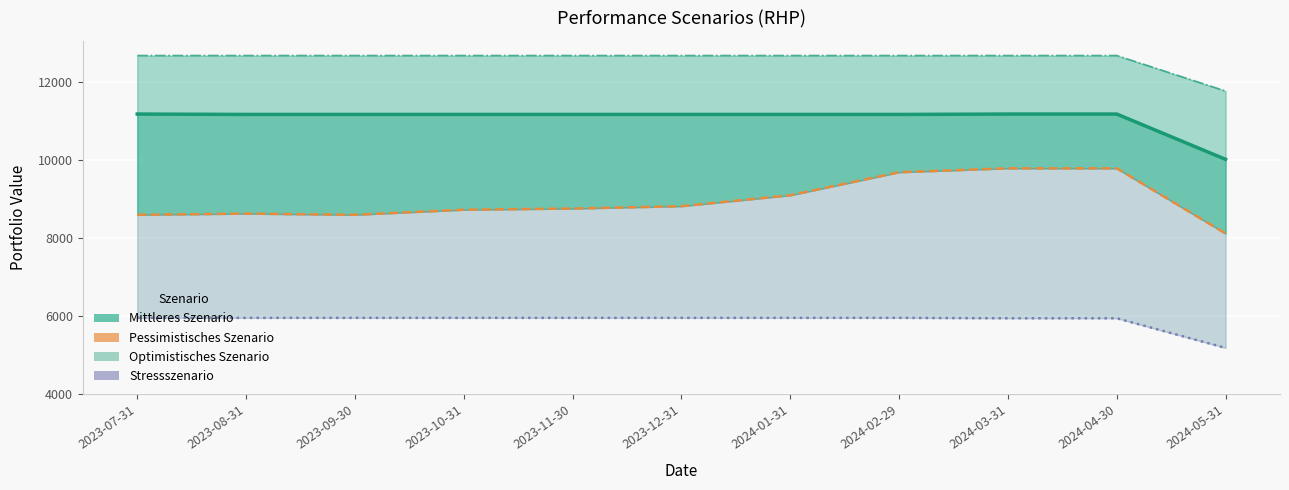

At which label is Pessimistisches Szenario closest to 8955?

2023-12-31